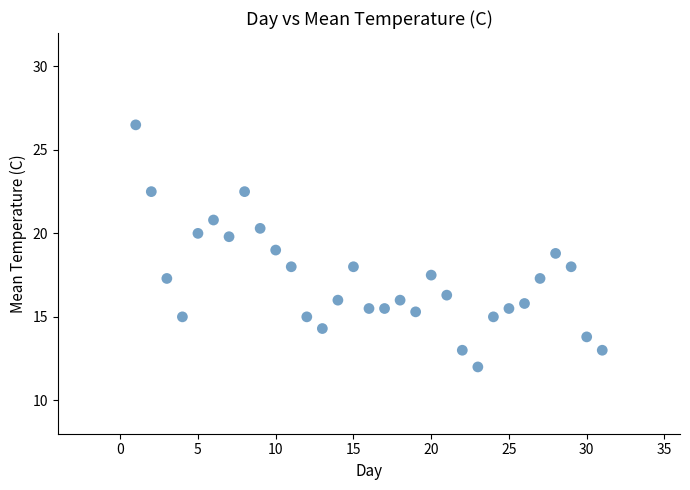

What is the range of X values (max minus min)?

30.0